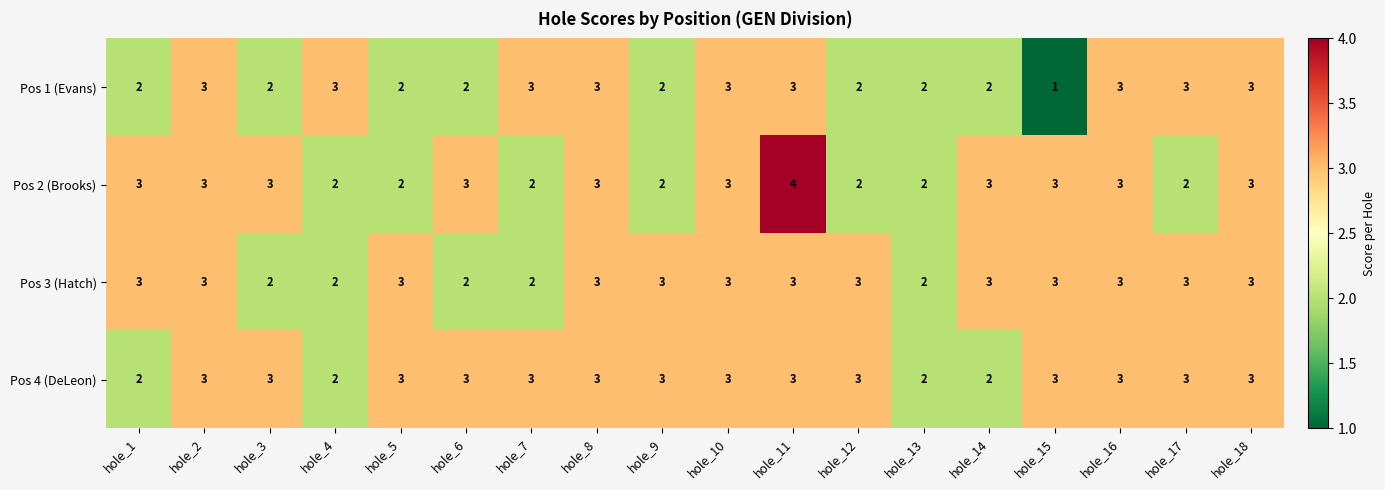

How many Pos 2 (Brooks) values are between 2 and 3?

17